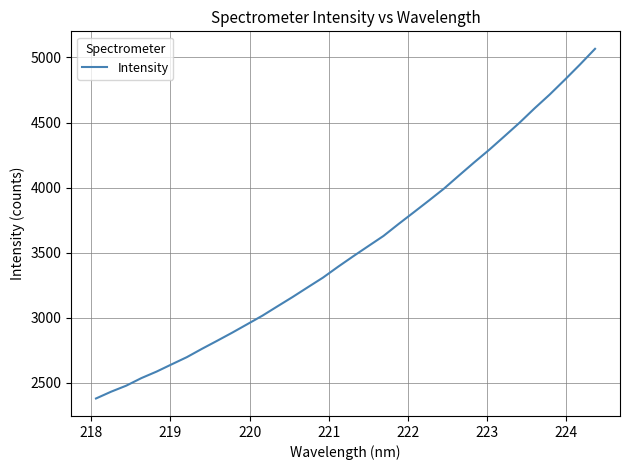

What is the greatest value displayed?

5066.8